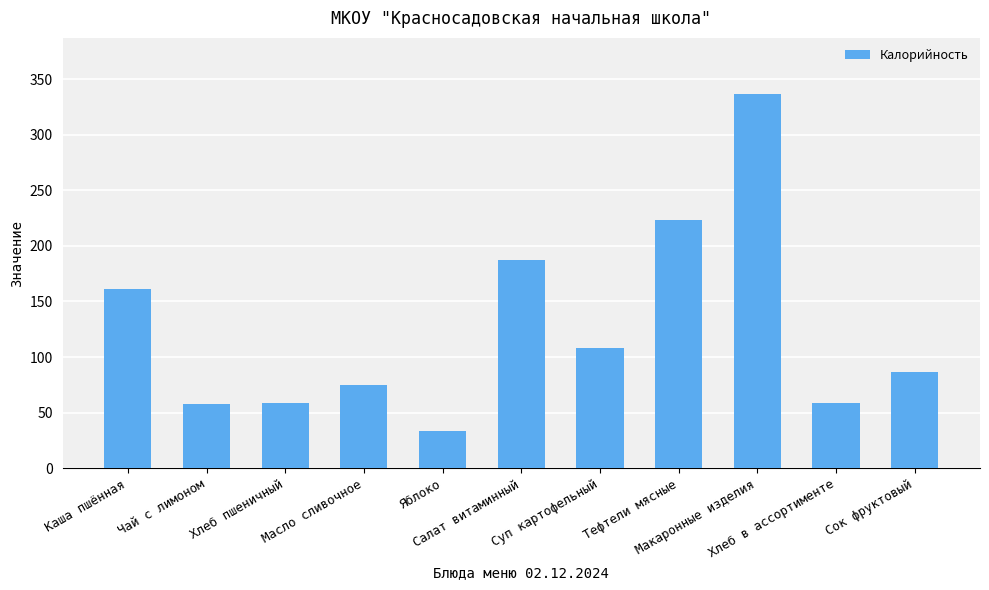

Which category has the highest value across all series?

Макаронные изделия